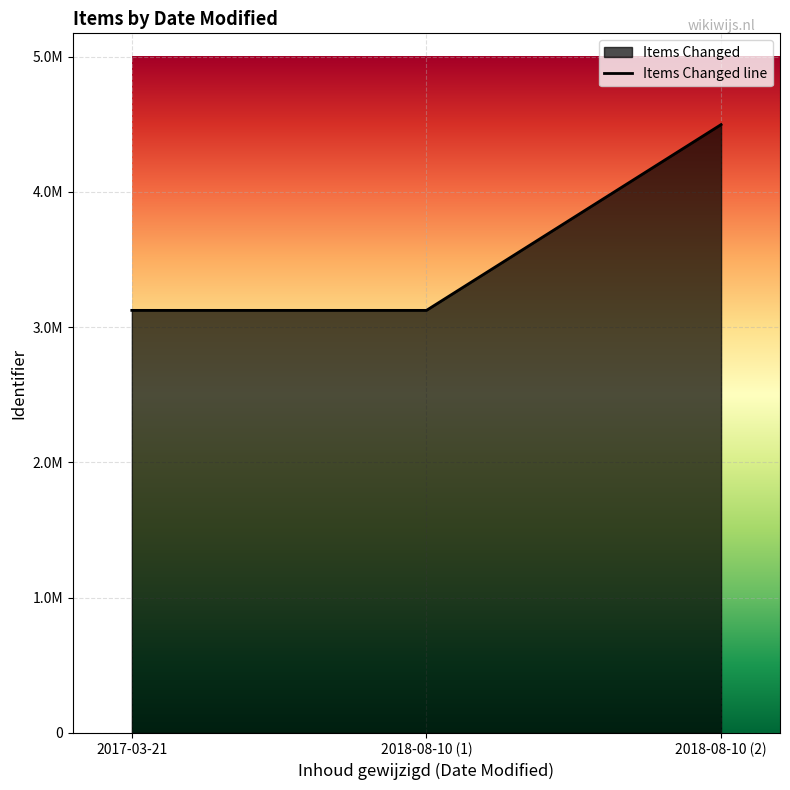

Where is the data nearest to the value 3810252?

2018-08-10 (1)